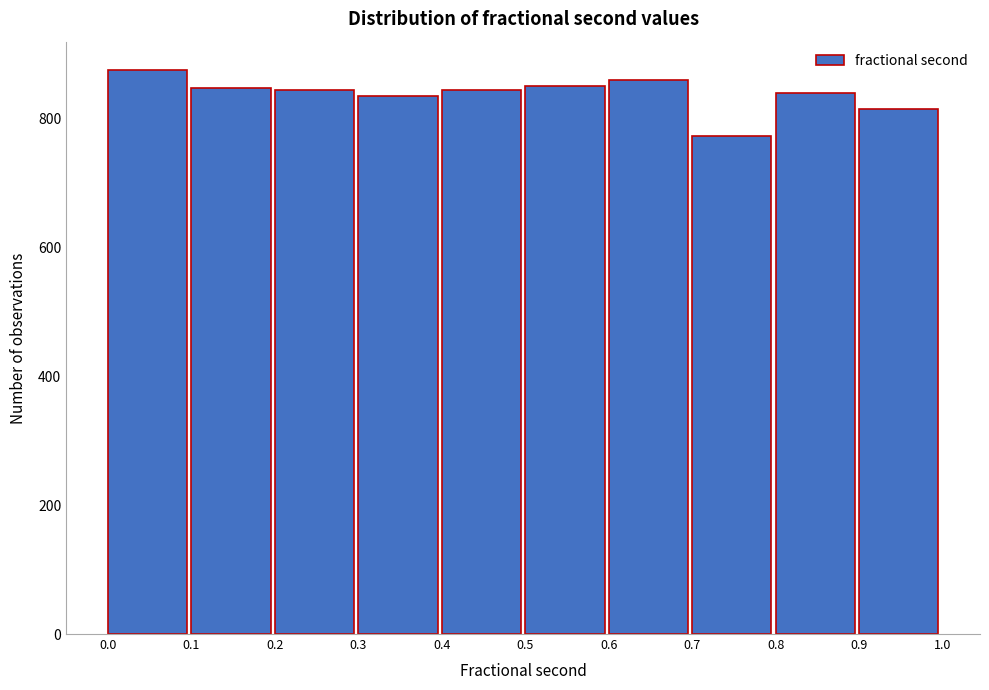

What is the height of the bar covering 0.2 to 0.3 on the x-axis? The values are not printed on the chart, so give them approximately, as read against the axis.

840